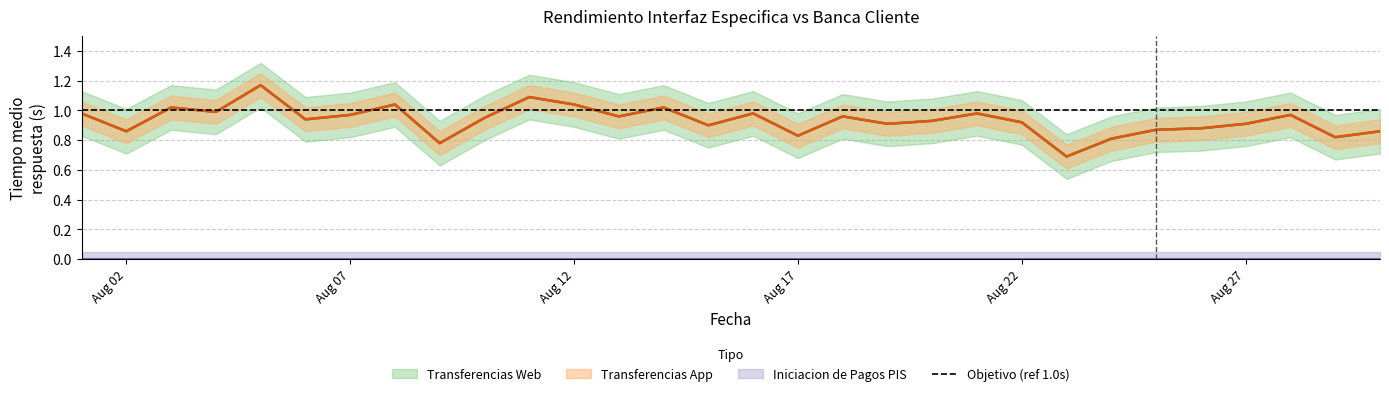

True or false: Transferencias App has a value of 1.0 at 2020-08-18.

True